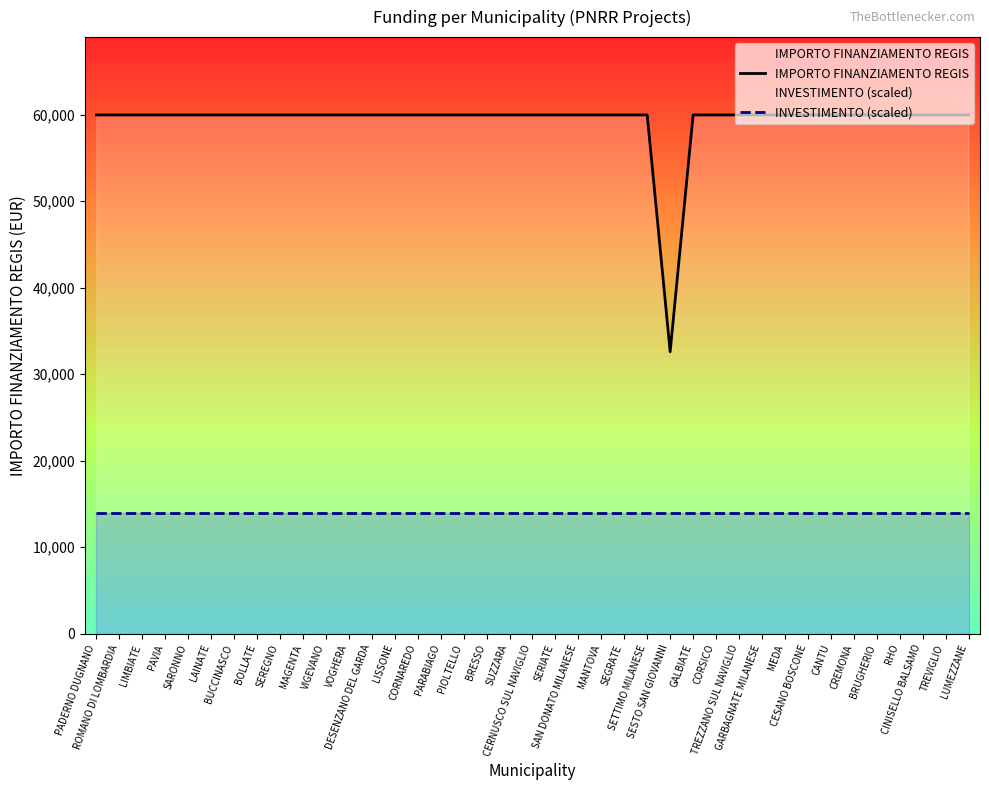

Reading right to left, extract all data points from this chart.

IMPORTO FINANZIAMENTO REGIS: 59966	59966	59966	59966	59966	59966	59966	59966	59966	59966	59966	59966	59966	32589	59966	59966	59966	59966	59966	59966	59966	59966	59966	59966	59966	59966	59966	59966	59966	59966	59966	59966	59966	59966	59966	59966	59966	59966	59966
INVESTIMENTO (scaled): 14000	14000	14000	14000	14000	14000	14000	14000	14000	14000	14000	14000	14000	14000	14000	14000	14000	14000	14000	14000	14000	14000	14000	14000	14000	14000	14000	14000	14000	14000	14000	14000	14000	14000	14000	14000	14000	14000	14000